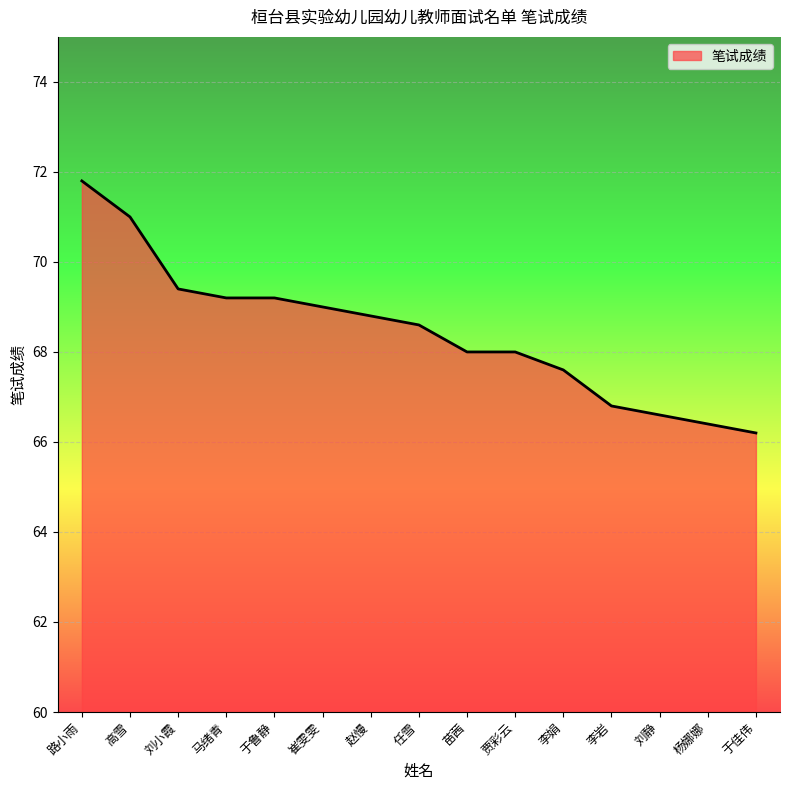

Reading left to right, extract all data points from this chart.

路小雨=71.8	高雪=71.0	刘小霞=69.4	马绪青=69.2	于鲁静=69.2	崔雯雯=69.0	赵慢=68.8	任雪=68.6	苗茜=68.0	贾彩云=68.0	李娟=67.6	李岩=66.8	刘静=66.6	杨娜娜=66.4	于佳伟=66.2